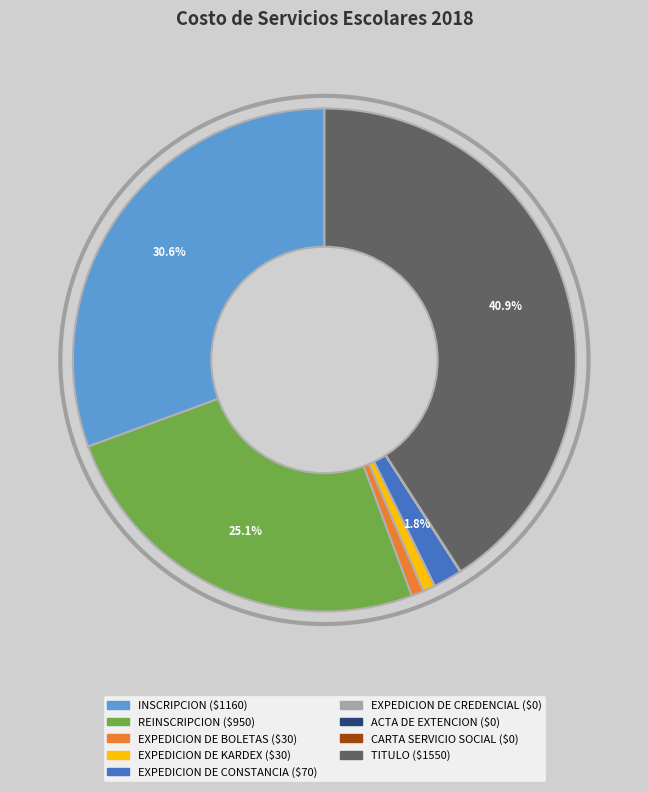

To the nearest percent, what is the difference between the largest and smallest slice percentages?

41%